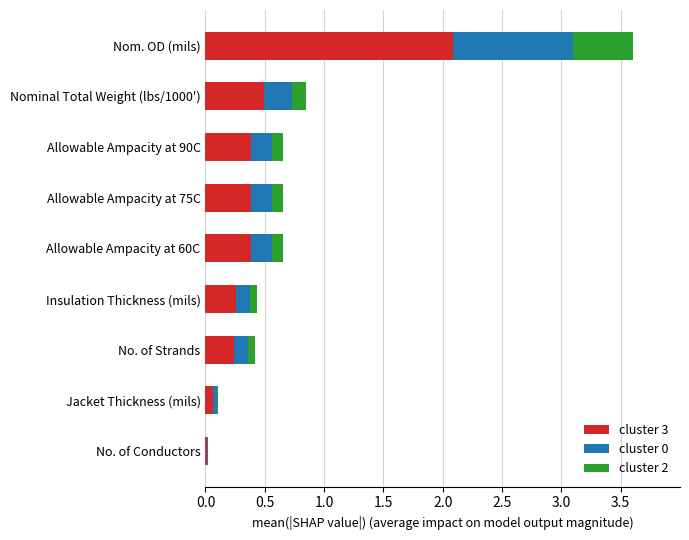

What value does the cluster 3 series have at Allowable Ampacity at 60C?

0.4